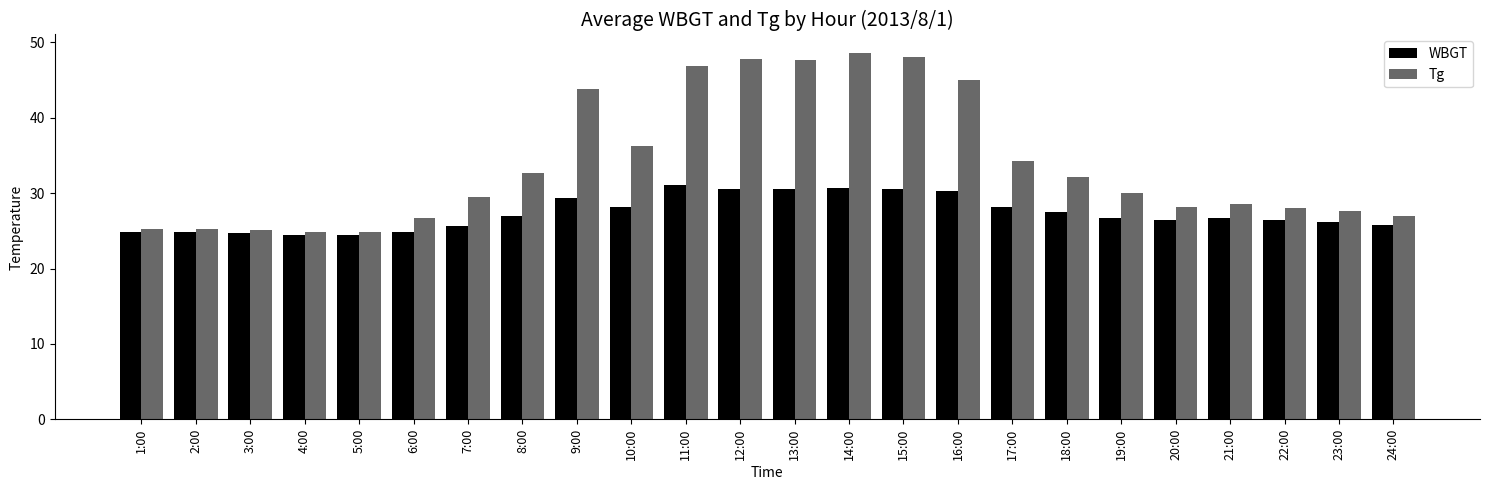

How many bars are there in total?

48